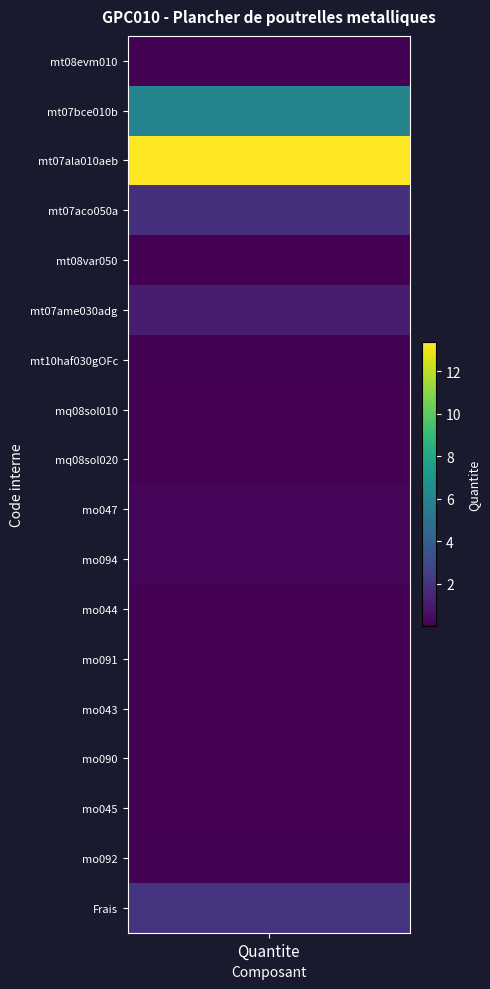

Reading left to right, list all the values displayed in this chart.

mt08evm010=0.1	mt07bce010b=6.0	mt07ala010aeb=13.4	mt07aco050a=1.8	mt08var050=0.0	mt07ame030adg=1.1	mt10haf030gOFc=0.1	mq08sol010=0.0	mq08sol020=0.0	mo047=0.2	mo094=0.2	mo044=0.1	mo091=0.1	mo043=0.0	mo090=0.0	mo045=0.0	mo092=0.1	Frais=2.0